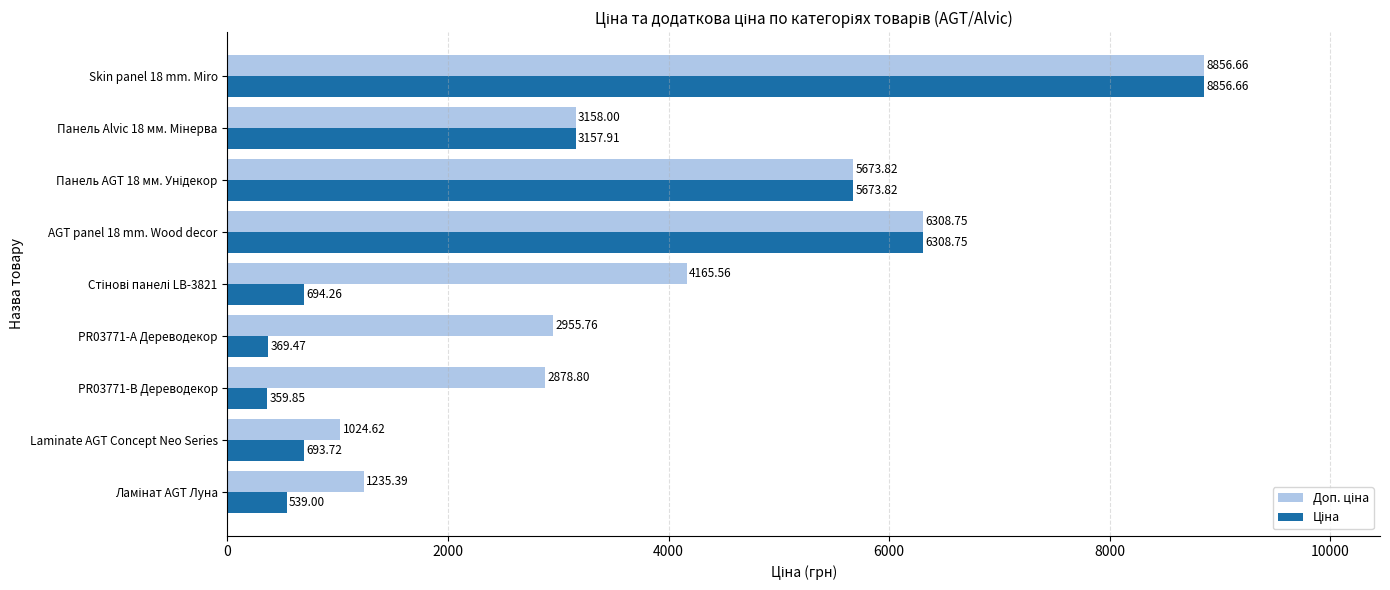

At which category is the sum across all series the highest?

Skin panel 18 mm. Miro